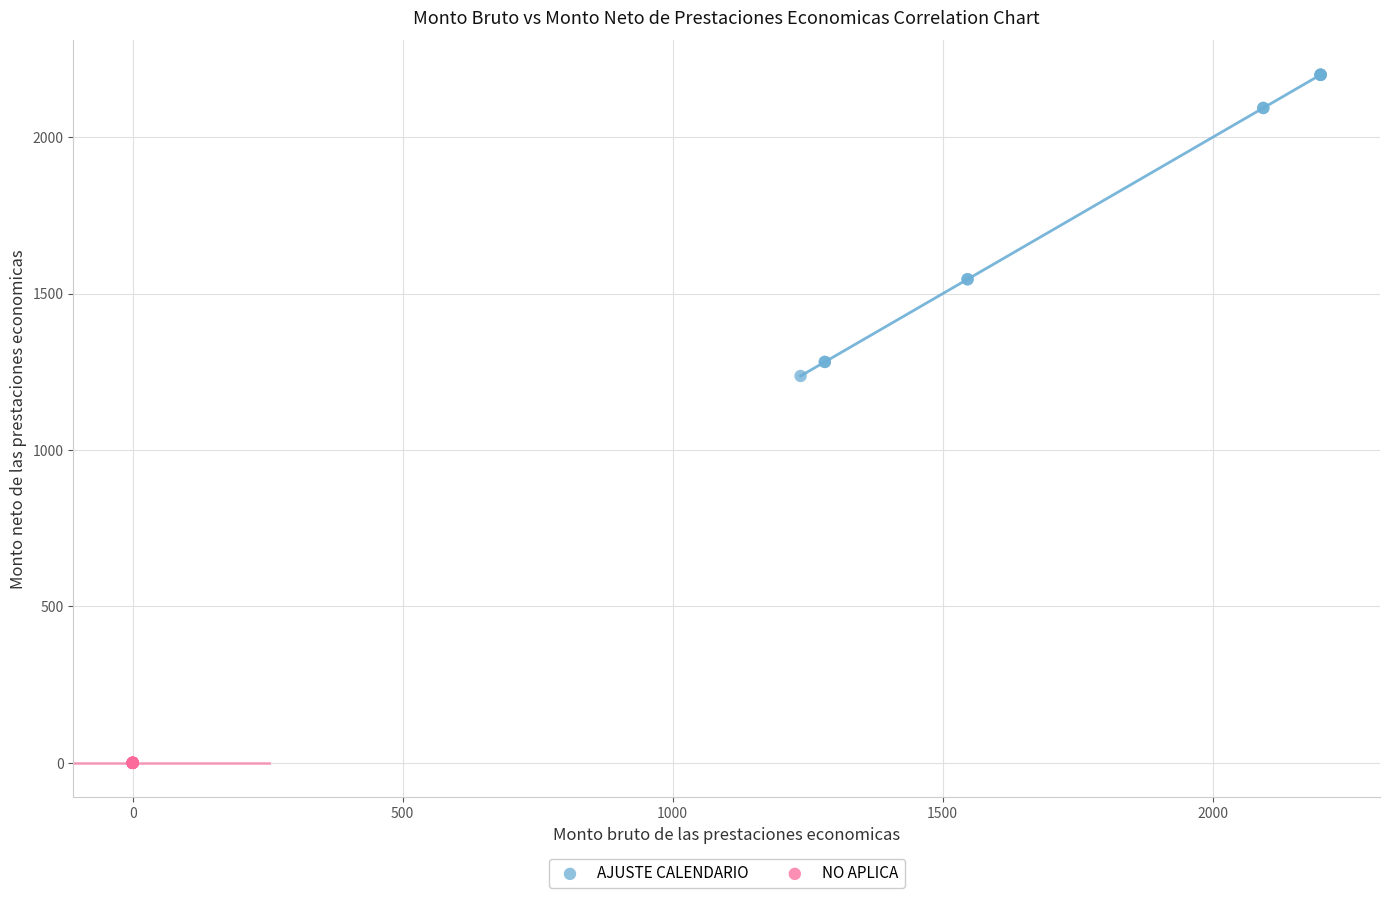

Which series contains the lowest Y value?

NO APLICA